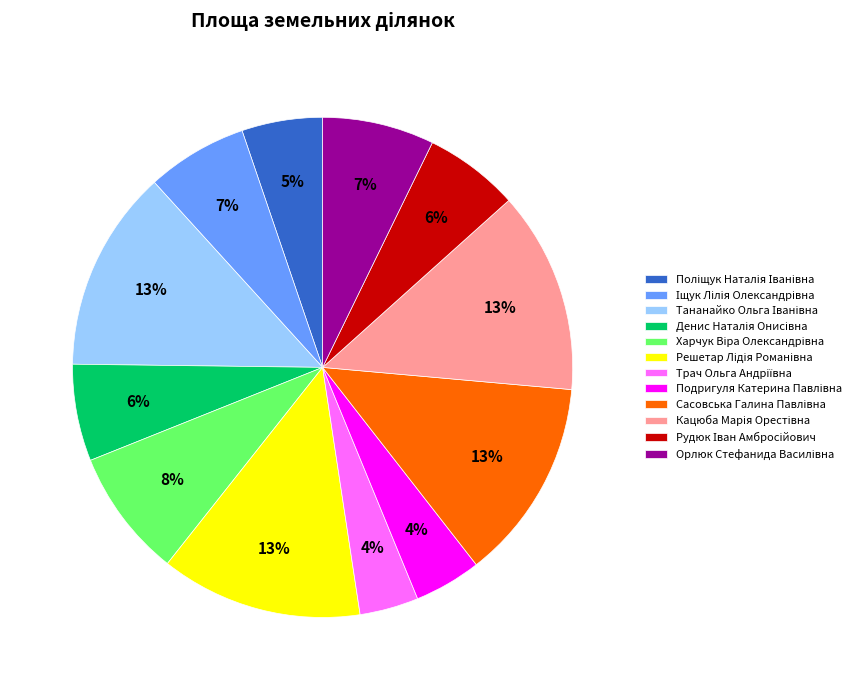

To the nearest percent, what is the average slice percentage?

8%